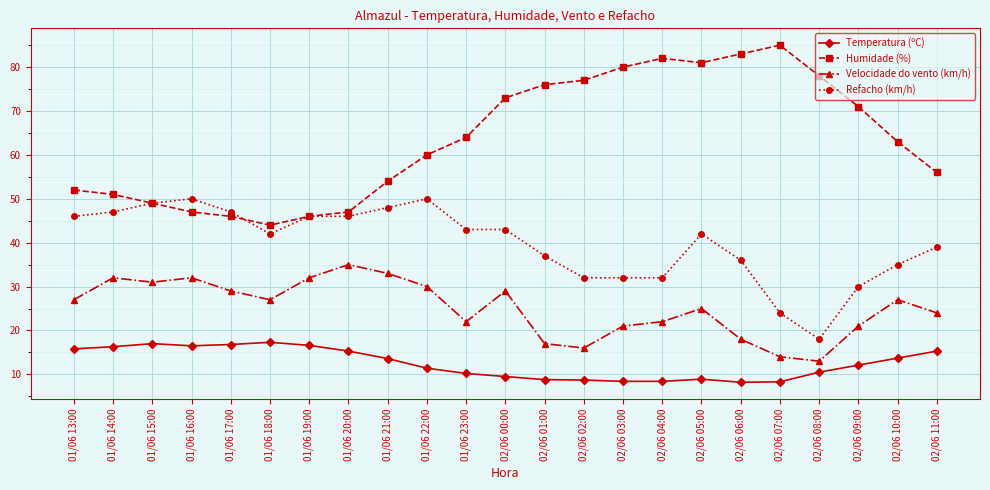

What is the total value across all series at 02/06 02:00?

133.7